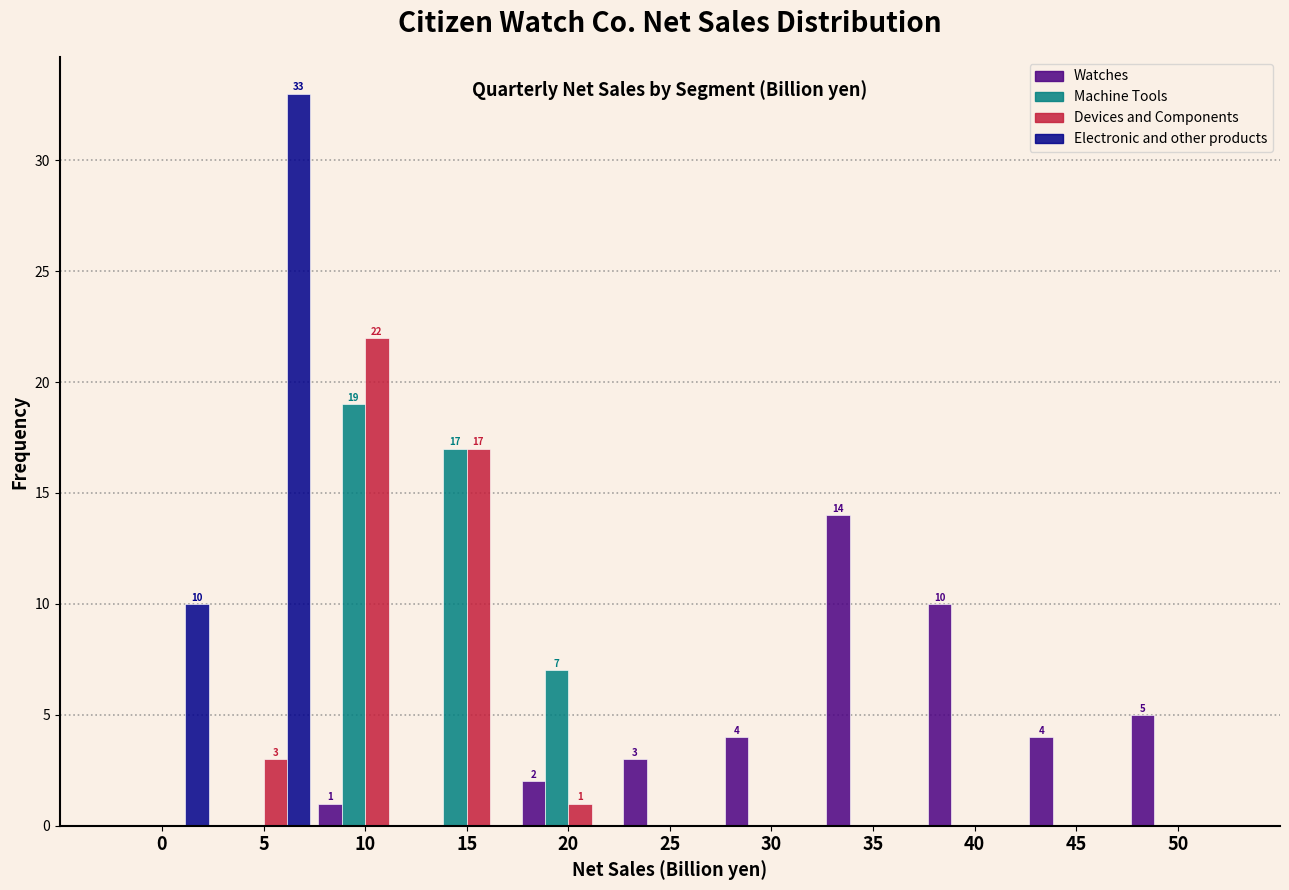

At which category is the sum across all series the highest?

10